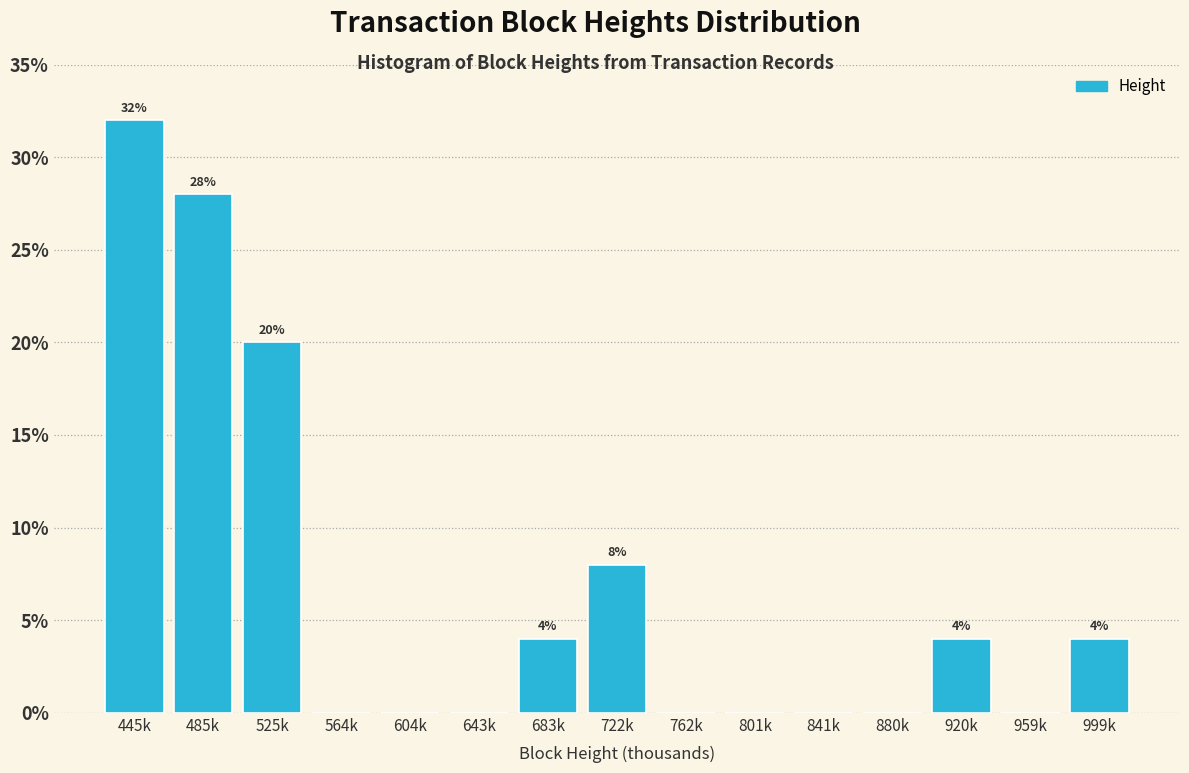

Reading right to left, extract all data points from this chart.

999k=4.0	959k=0.0	920k=4.0	880k=0.0	841k=0.0	801k=0.0	762k=0.0	722k=8.0	683k=4.0	643k=0.0	604k=0.0	564k=0.0	525k=20.0	485k=28.0	445k=32.0